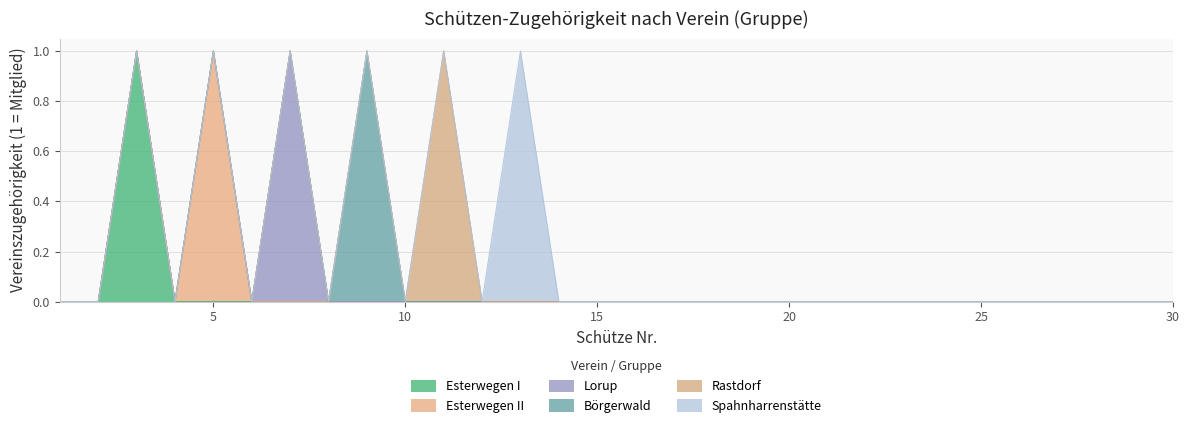

True or false: Rastdorf has more than 1 interior local peaks.

False